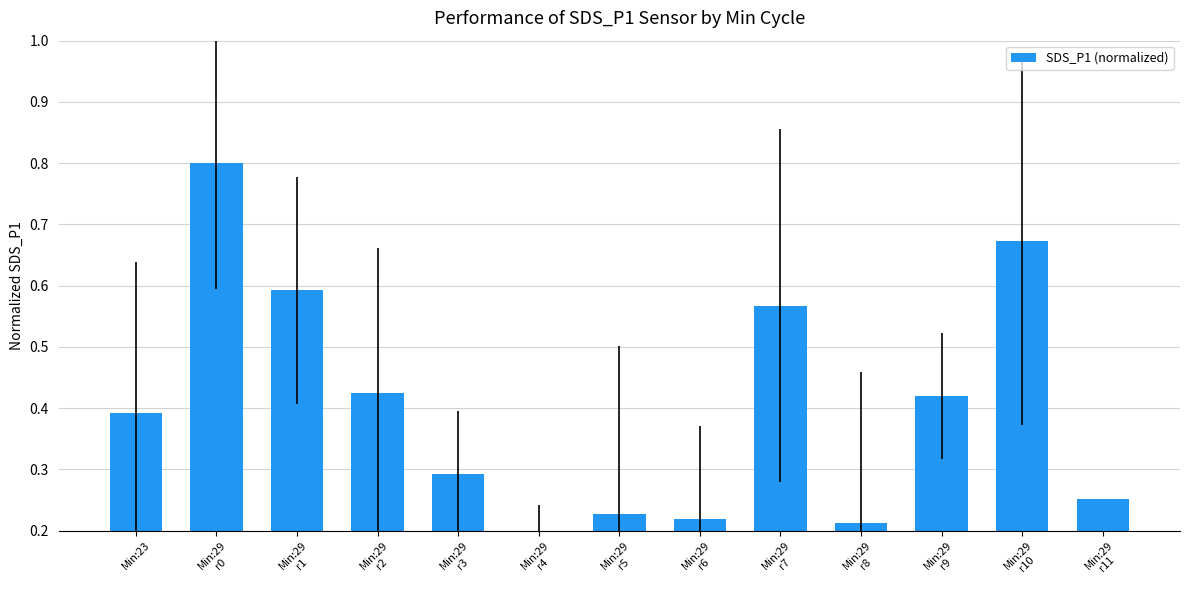

Does the chart contain stacked bars?

No